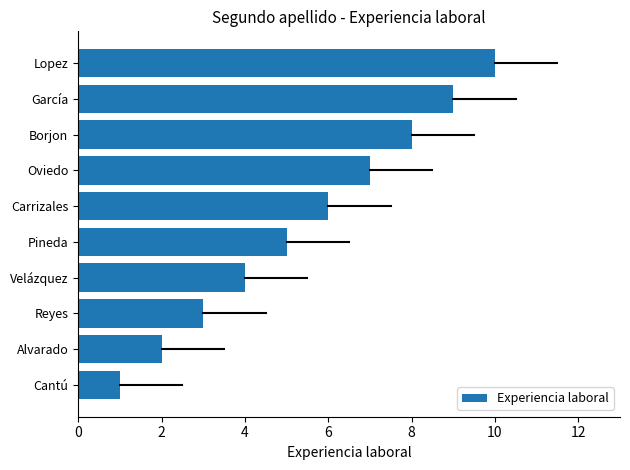

What is the difference between the maximum and minimum values?

9